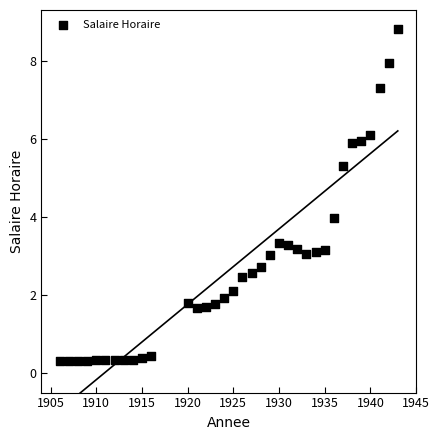

What is the range of X values (max minus min)?

37.0